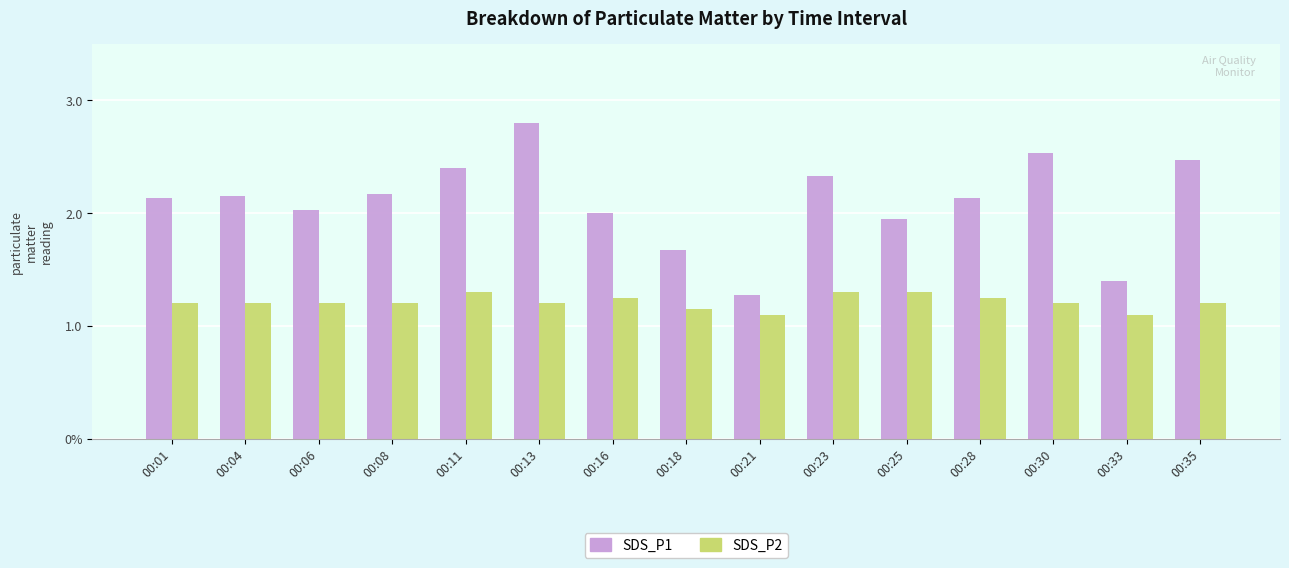

What is the average value of the SDS_P2 series?

1.2